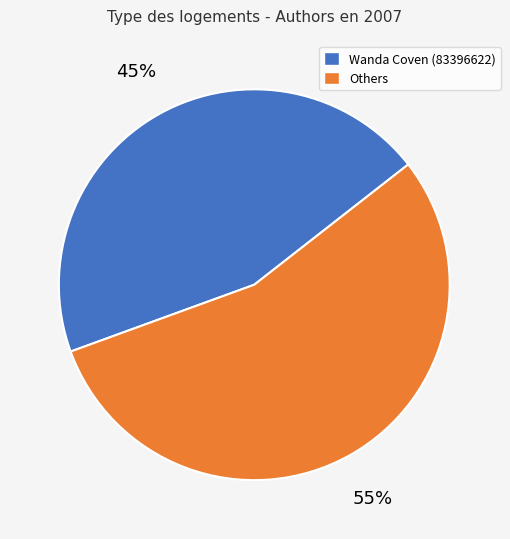

Is there a majority slice in this chart?

Yes